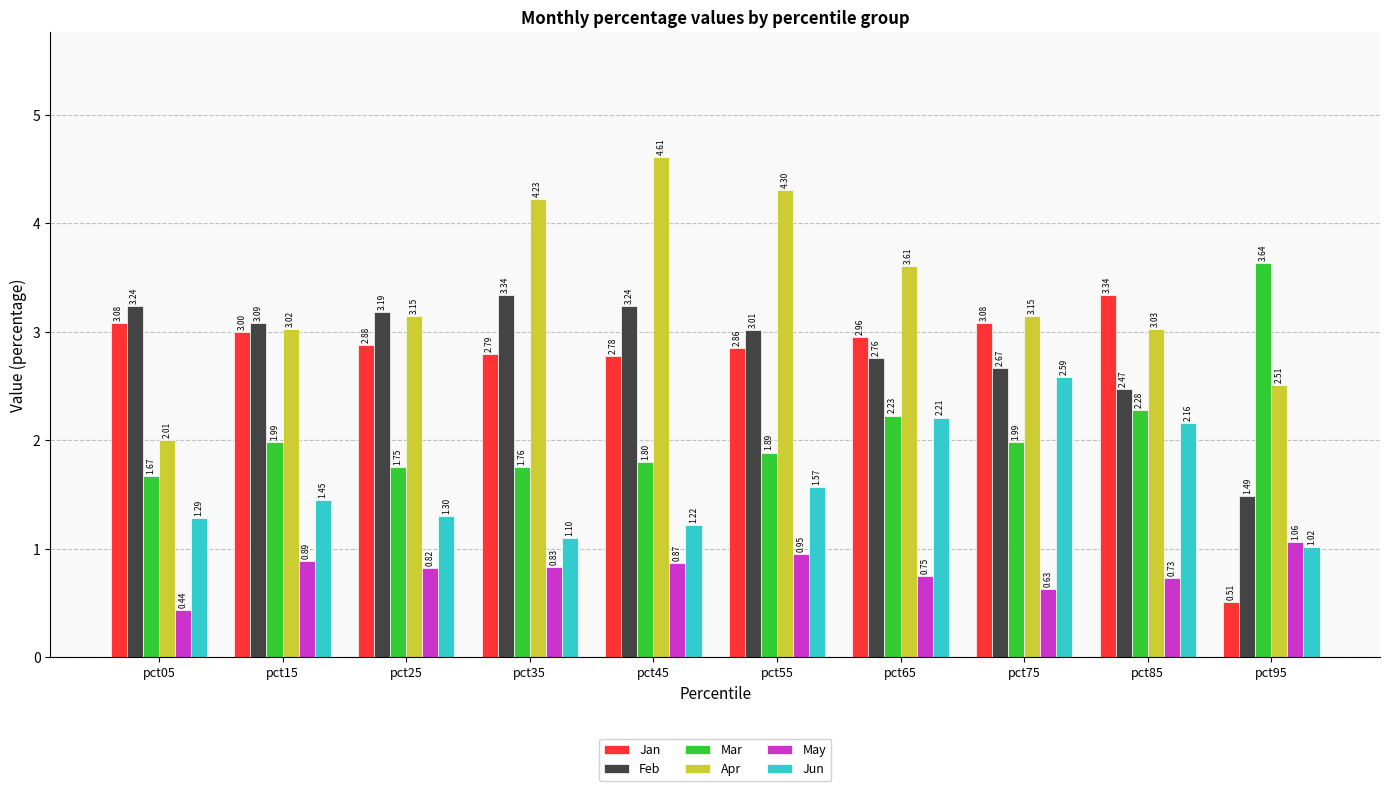

Rank the series at pct05 from lowest to highest value.

May, Jun, Mar, Apr, Jan, Feb